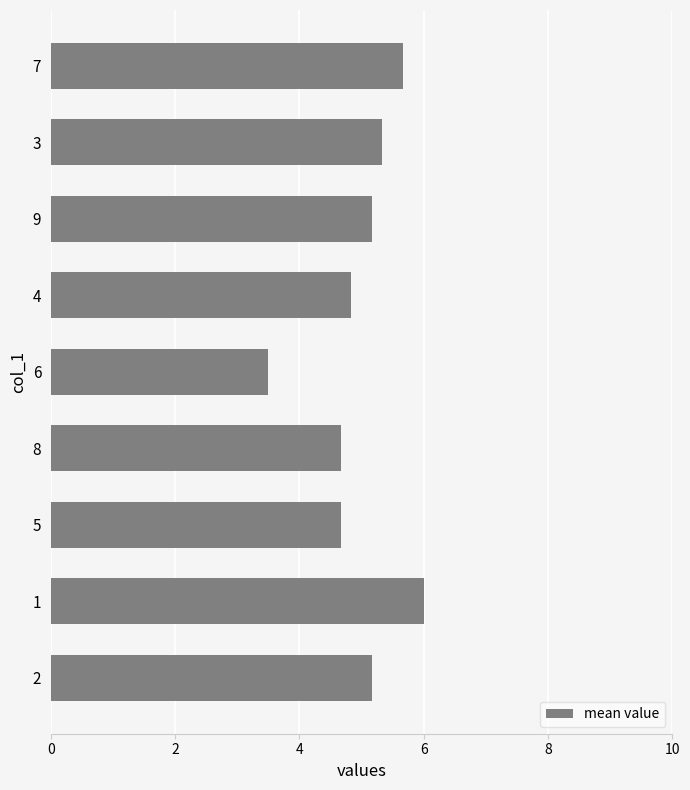

What is the change in value from 1 to 6?

-2.5